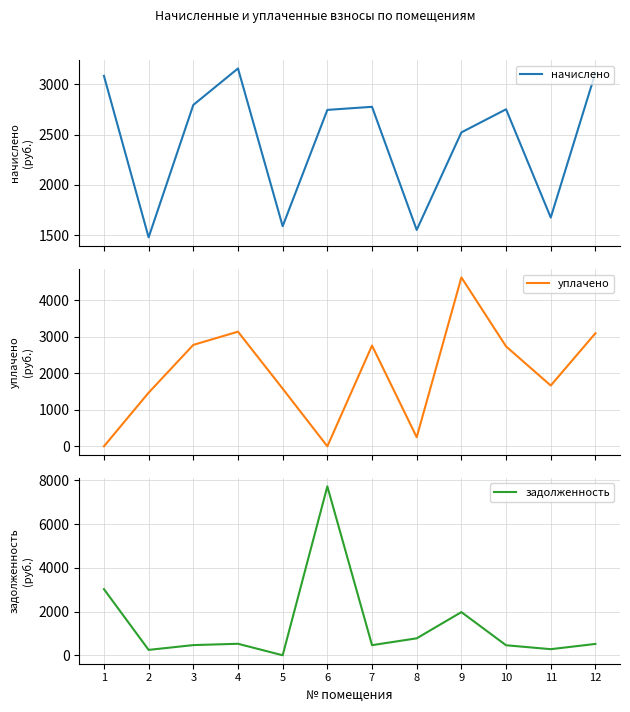

Where is the first local minimum for начислено?

2